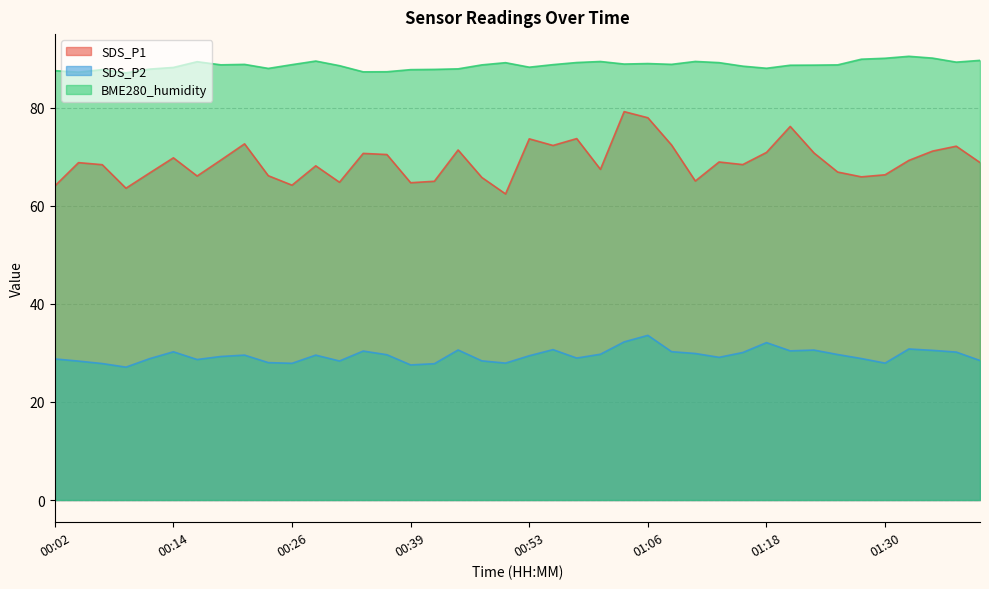

What value does the SDS_P1 series have at 00:24?

66.1